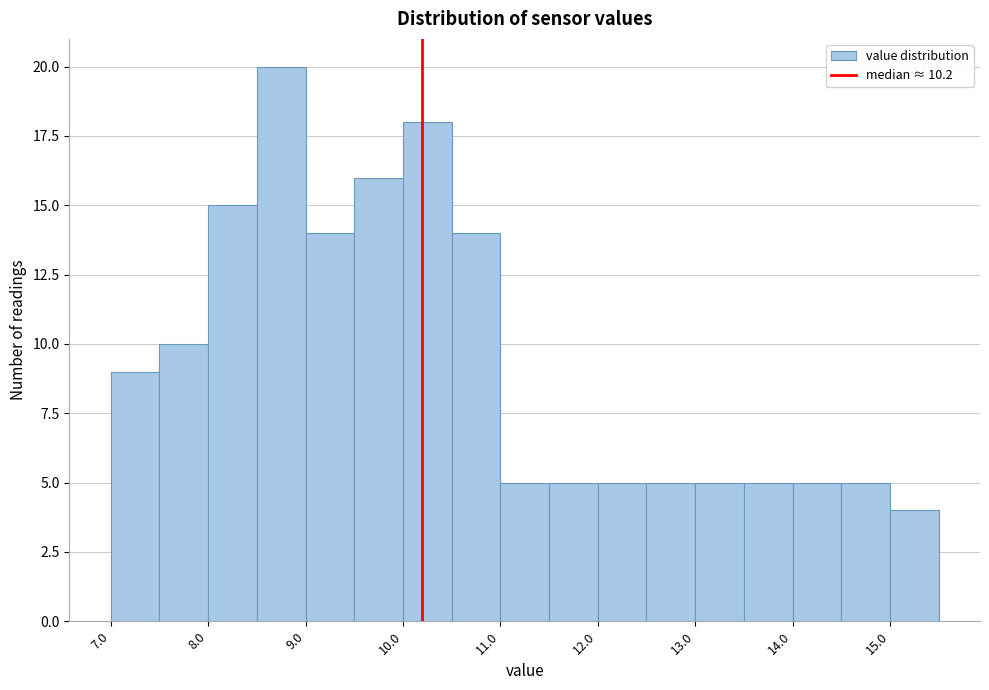

Reading left to right, transcribe this chart: for each bar, give the range it covers on the x-axis and its height. The values are not printed on the chart, so give them approximately, as read against the axis.

7.0 to 7.5: 9
7.5 to 8.0: 10
8.0 to 8.5: 15
8.5 to 9.0: 20
9.0 to 9.5: 14
9.5 to 10.0: 16
10.0 to 10.5: 18
10.5 to 11.0: 14
11.0 to 11.5: 5
11.5 to 12.0: 5
12.0 to 12.5: 5
12.5 to 13.0: 5
13.0 to 13.5: 5
13.5 to 14.0: 5
14.0 to 14.5: 5
14.5 to 15.0: 5
15.0 to 15.5: 4